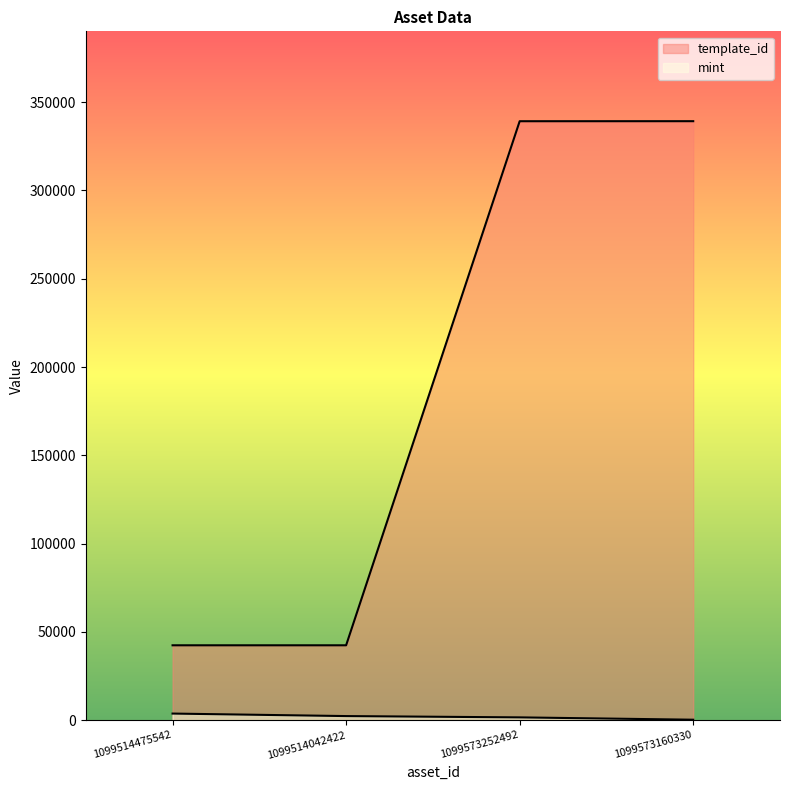

Rank the series by their average value, from highest to lowest.

template_id, mint